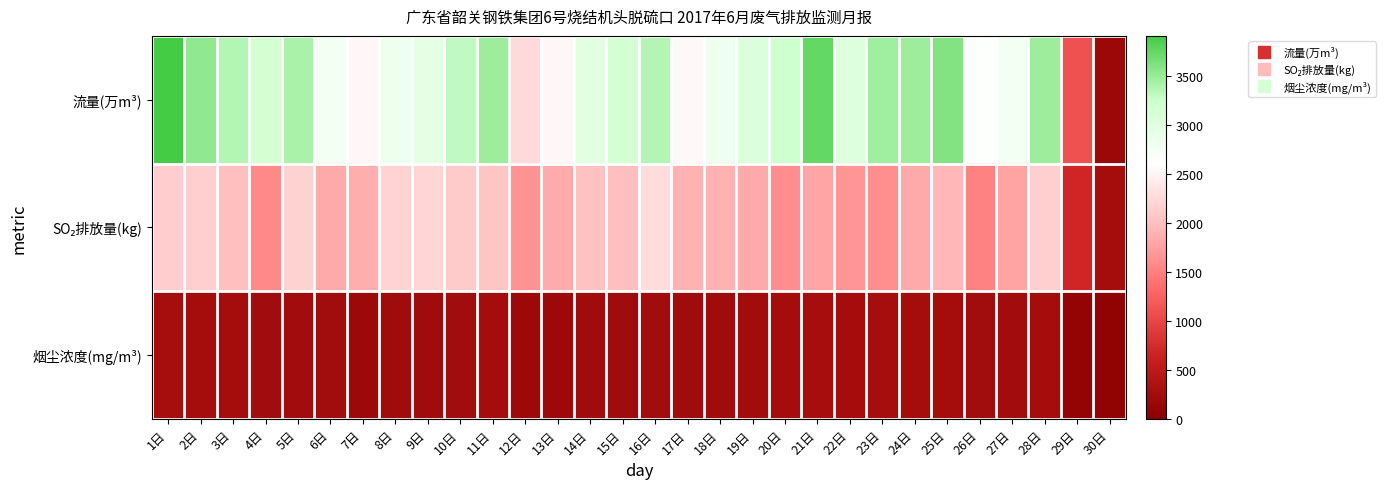

At how many categories does at least one series exceed 1227?

28